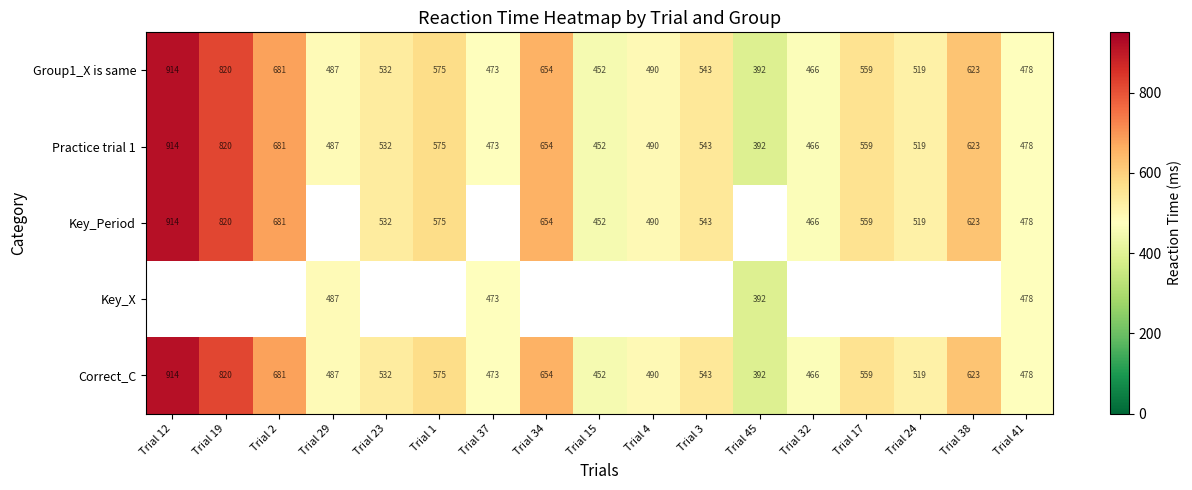

What is the difference between the Practice trial 1 values at Trial 4 and Trial 34?

164